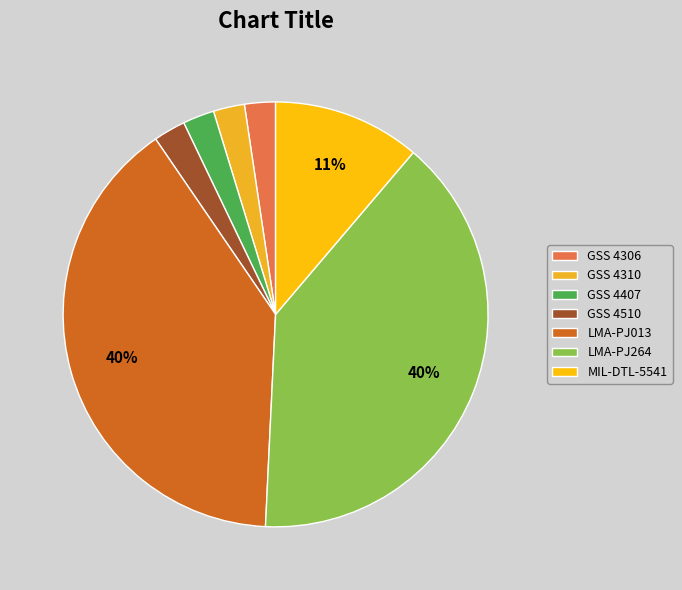

What is the change in value from GSS 4306 to LMA-PJ264?

+1741